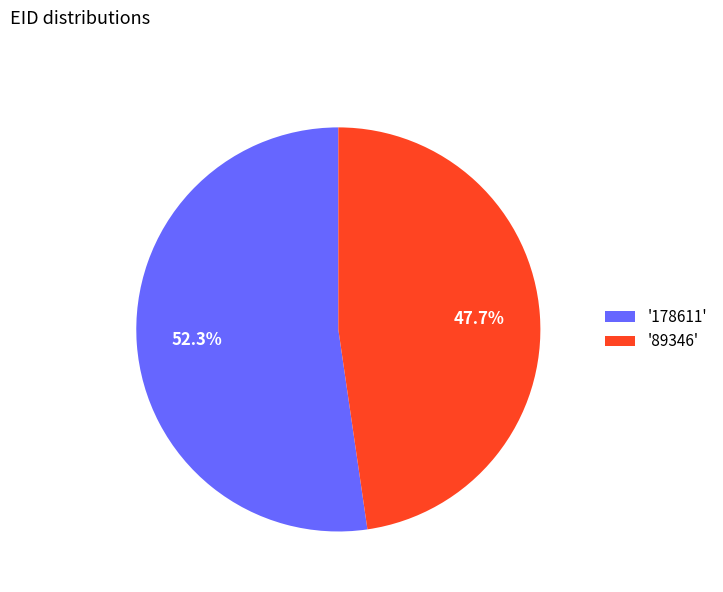

What is the total percentage of '89346' and '178611'?

100.0%